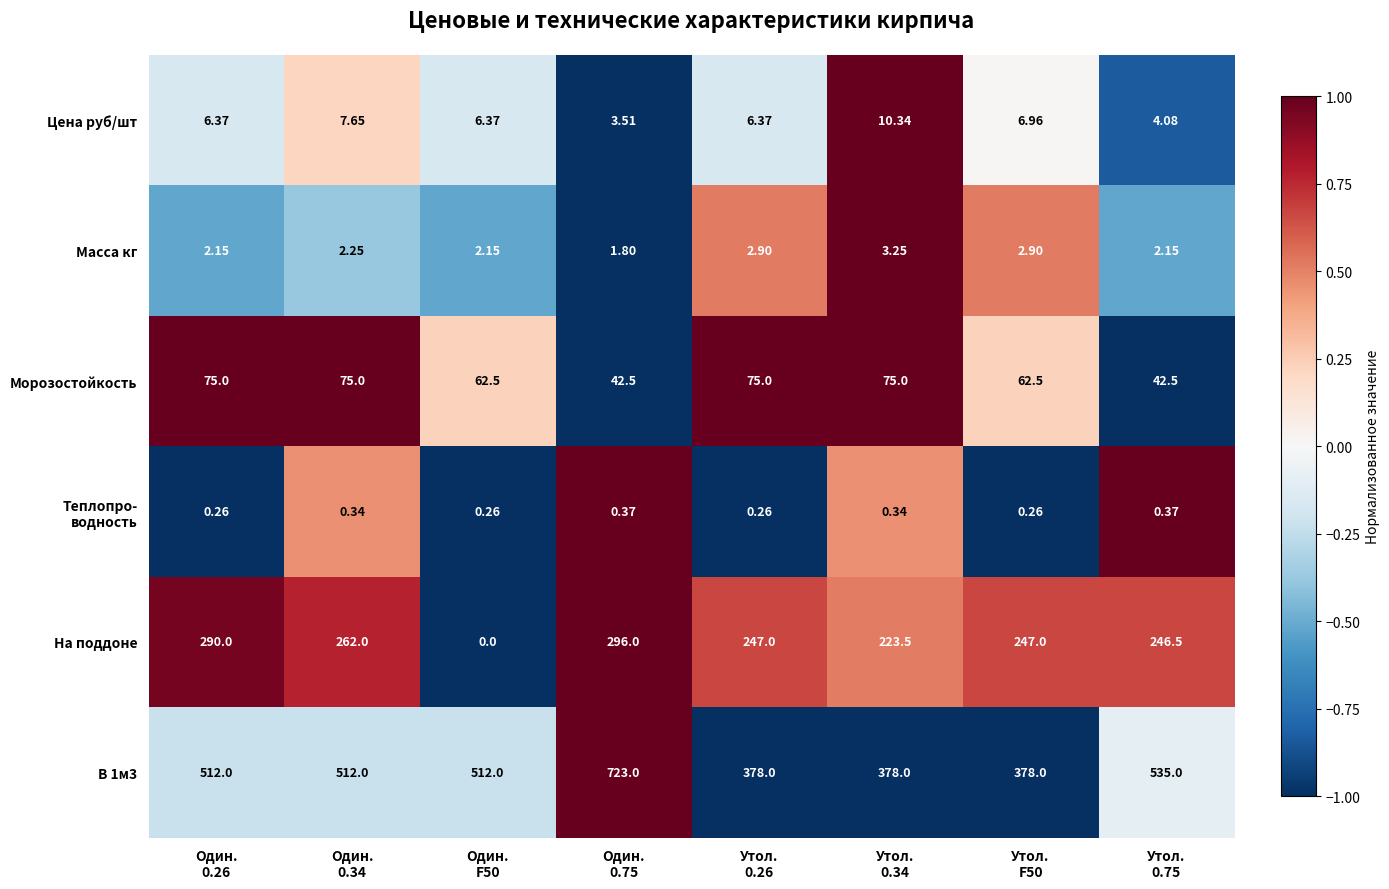

Which series has the widest spread of values?

В 1м3